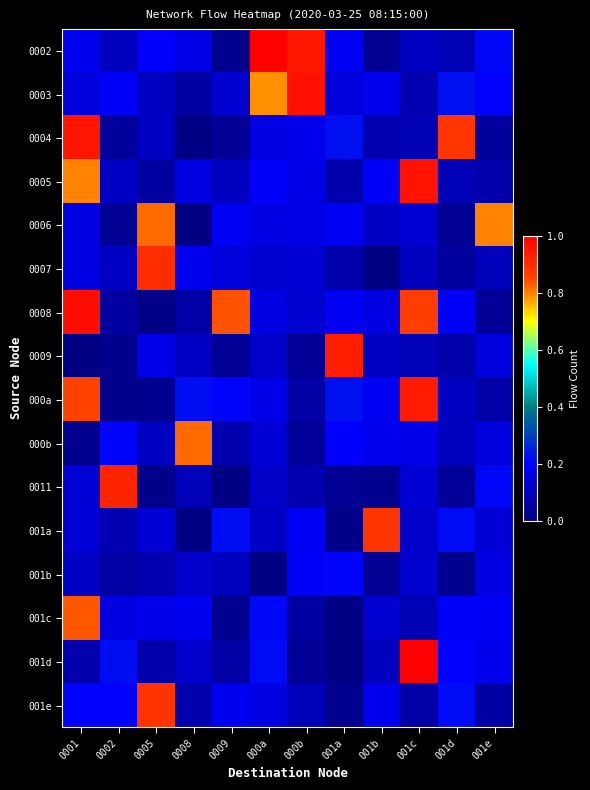

List the series in order of their peak value, highest first.

001d, 0002, 0008, 0003, 0005, 0004, 000a, 0009, 0011, 0007, 001e, 001a, 001c, 000b, 0006, 001b